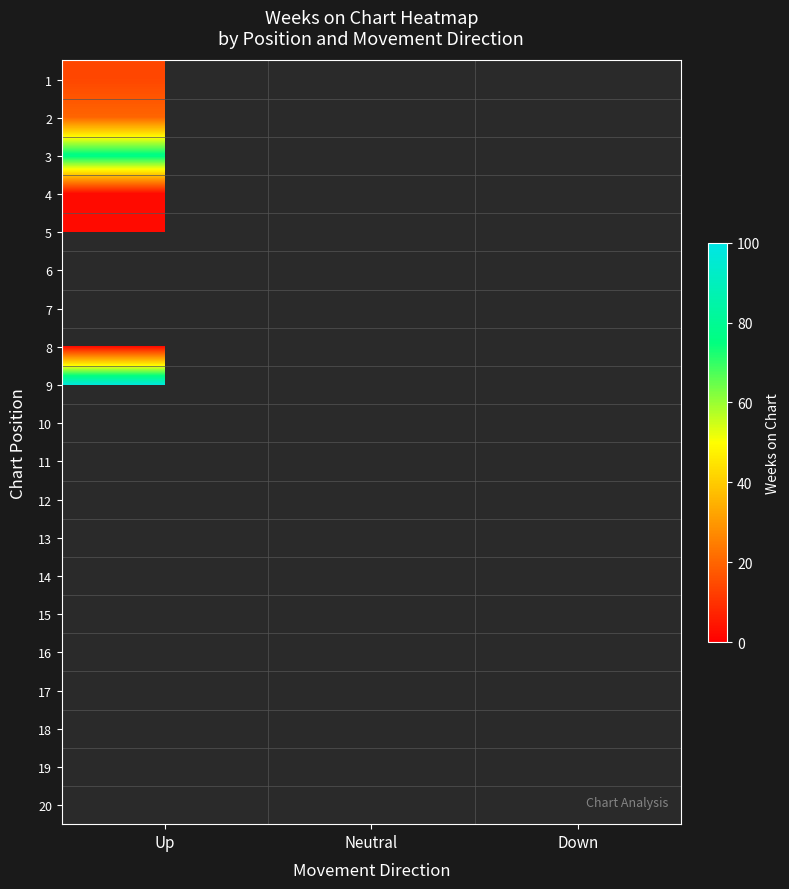

Is the value of 11 at Down greater than the value of 5 at Neutral?

No